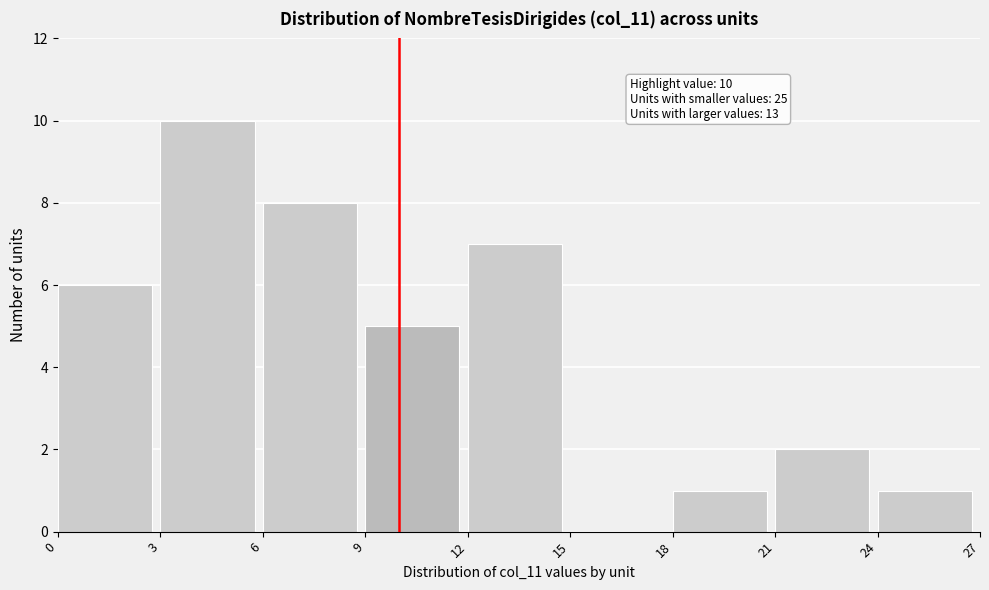

Which range on the x-axis has the tallest bar?

3 to 6